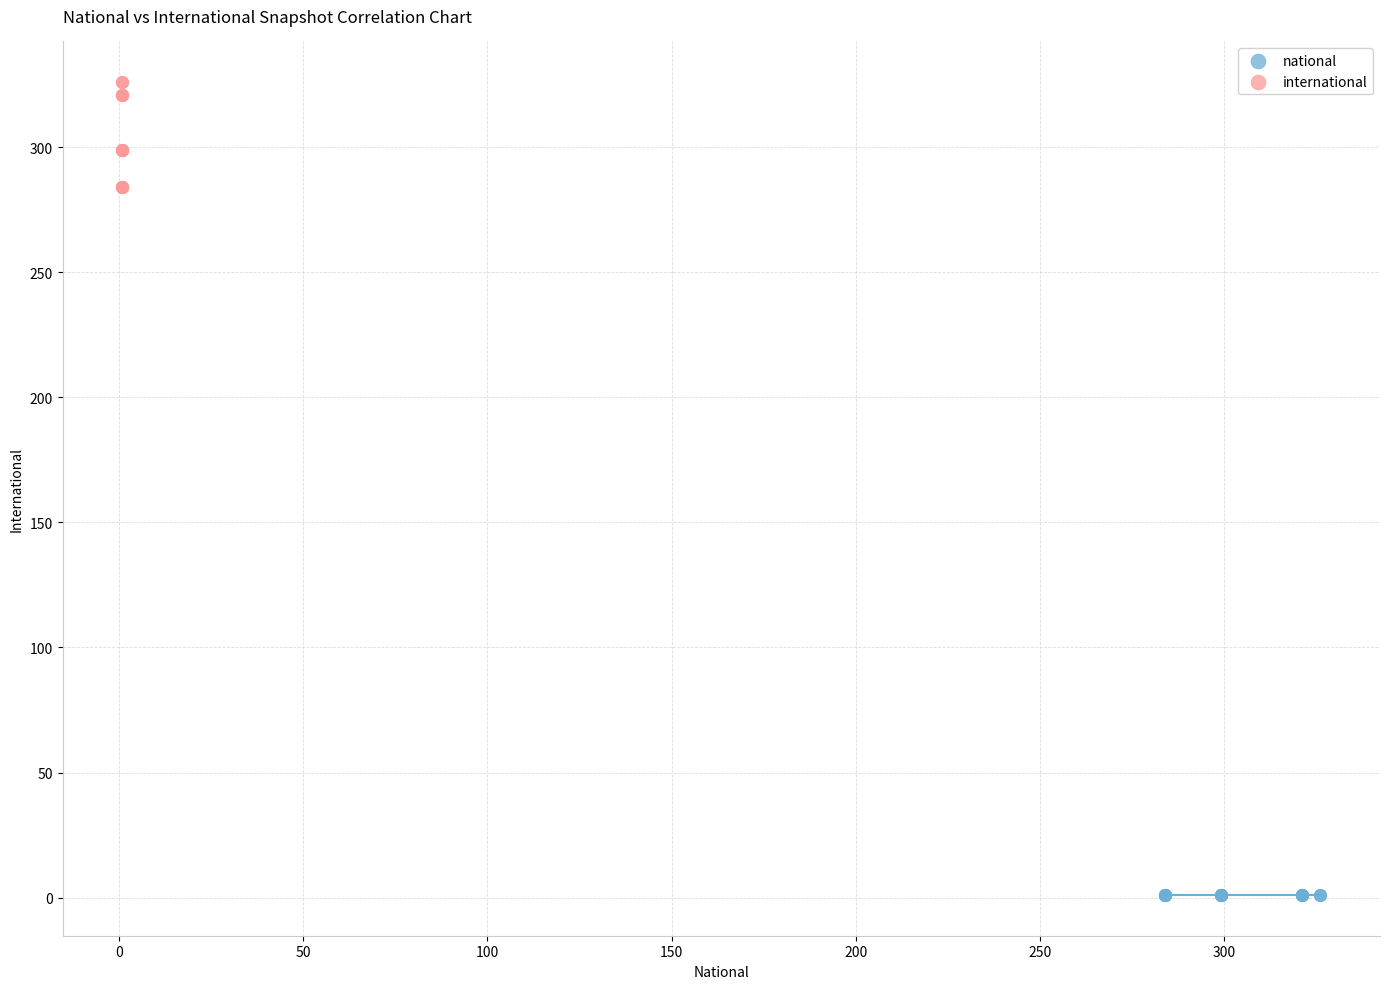

Which series reaches the minimum Y coordinate?

national